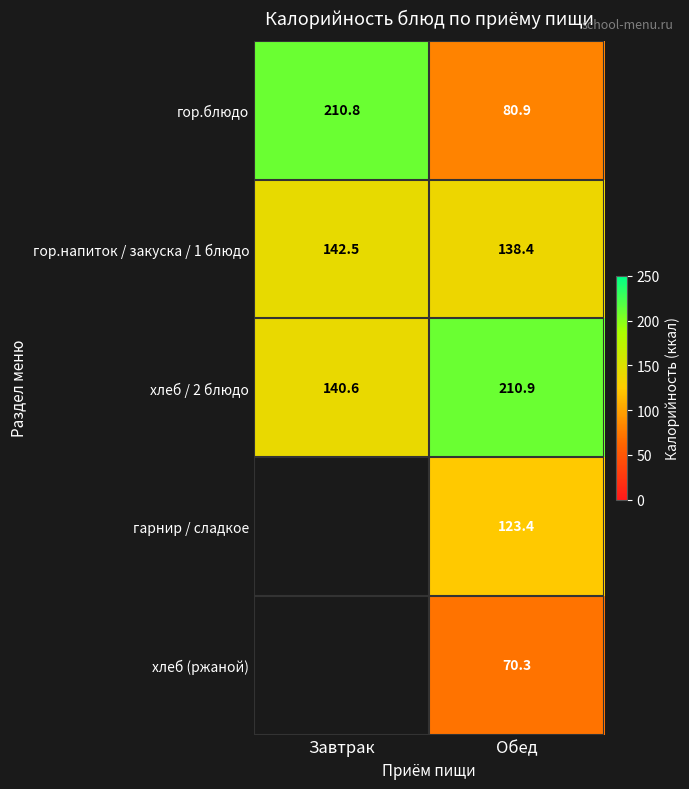

What is the total value across all series at Завтрак?

493.9